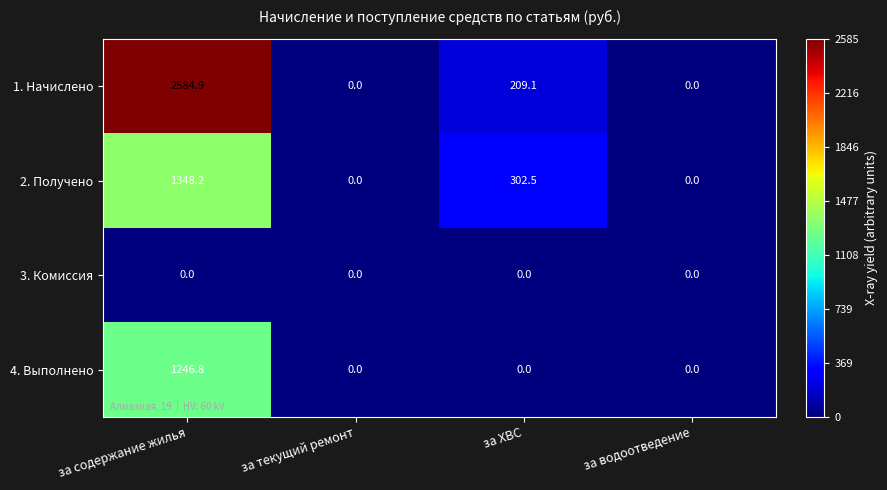

Which series has the largest range (max minus min)?

1. Начислено